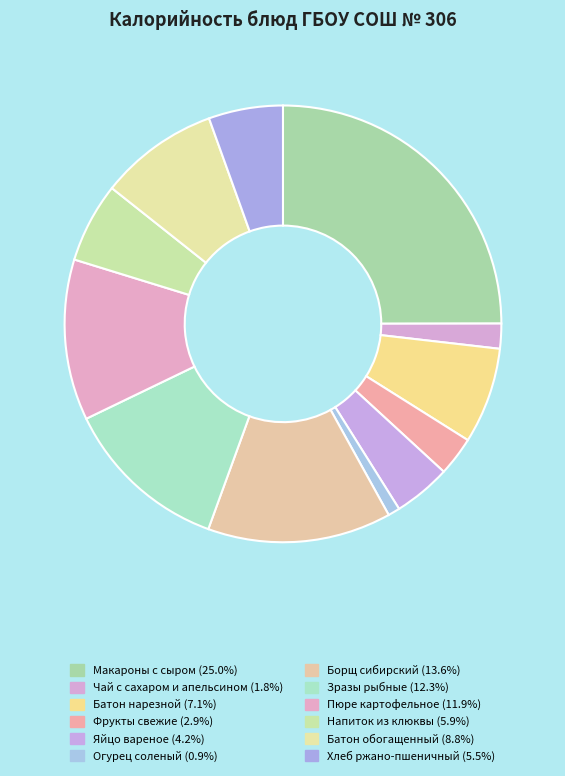

To the nearest percent, what is the difference between the largest and smallest slice percentages?

24%